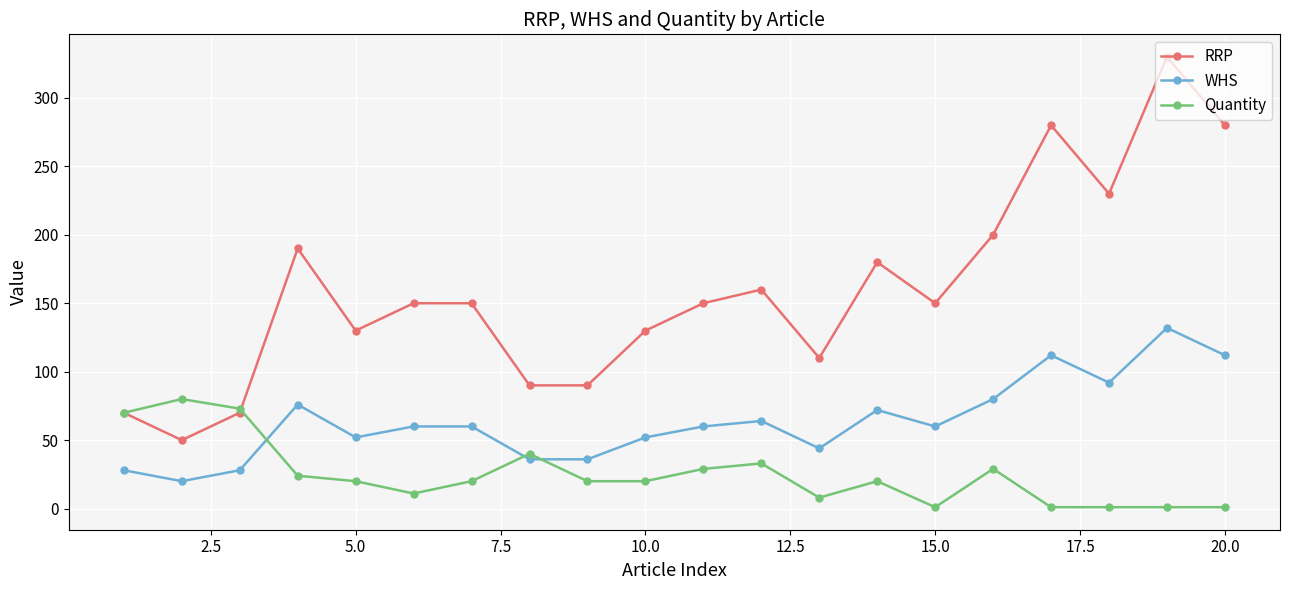

Which series has the largest range (max minus min)?

RRP